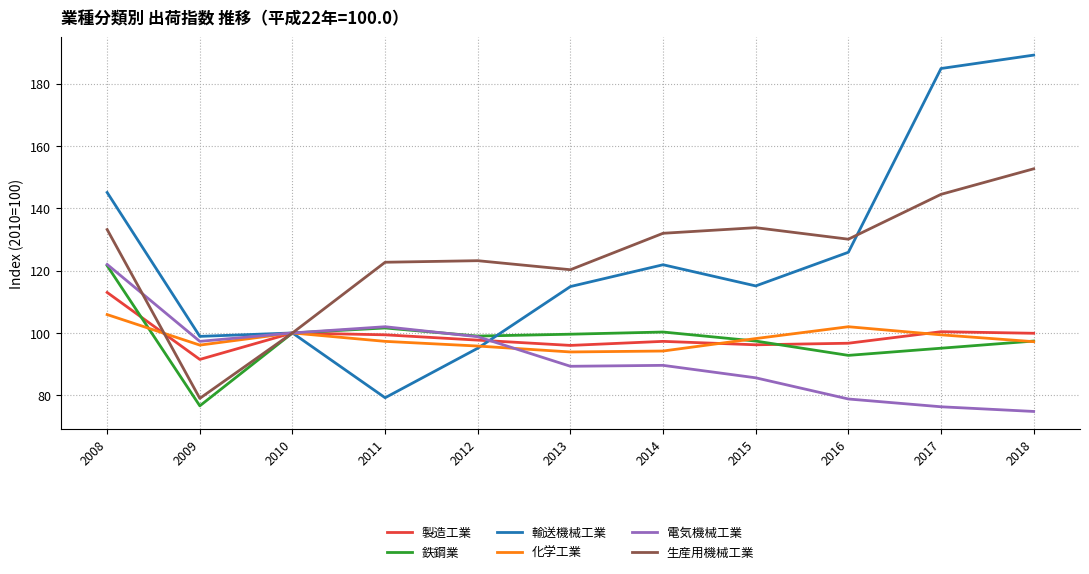

Between 2011 and 2017, which series saw the biggest shift?

輸送機械工業